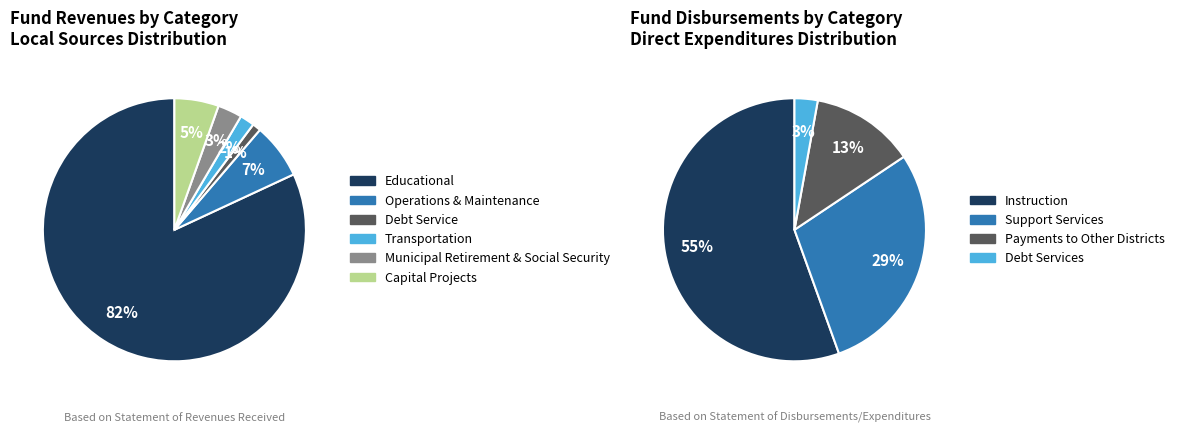

What percentage is NOT represented by Transportation?

98.2%